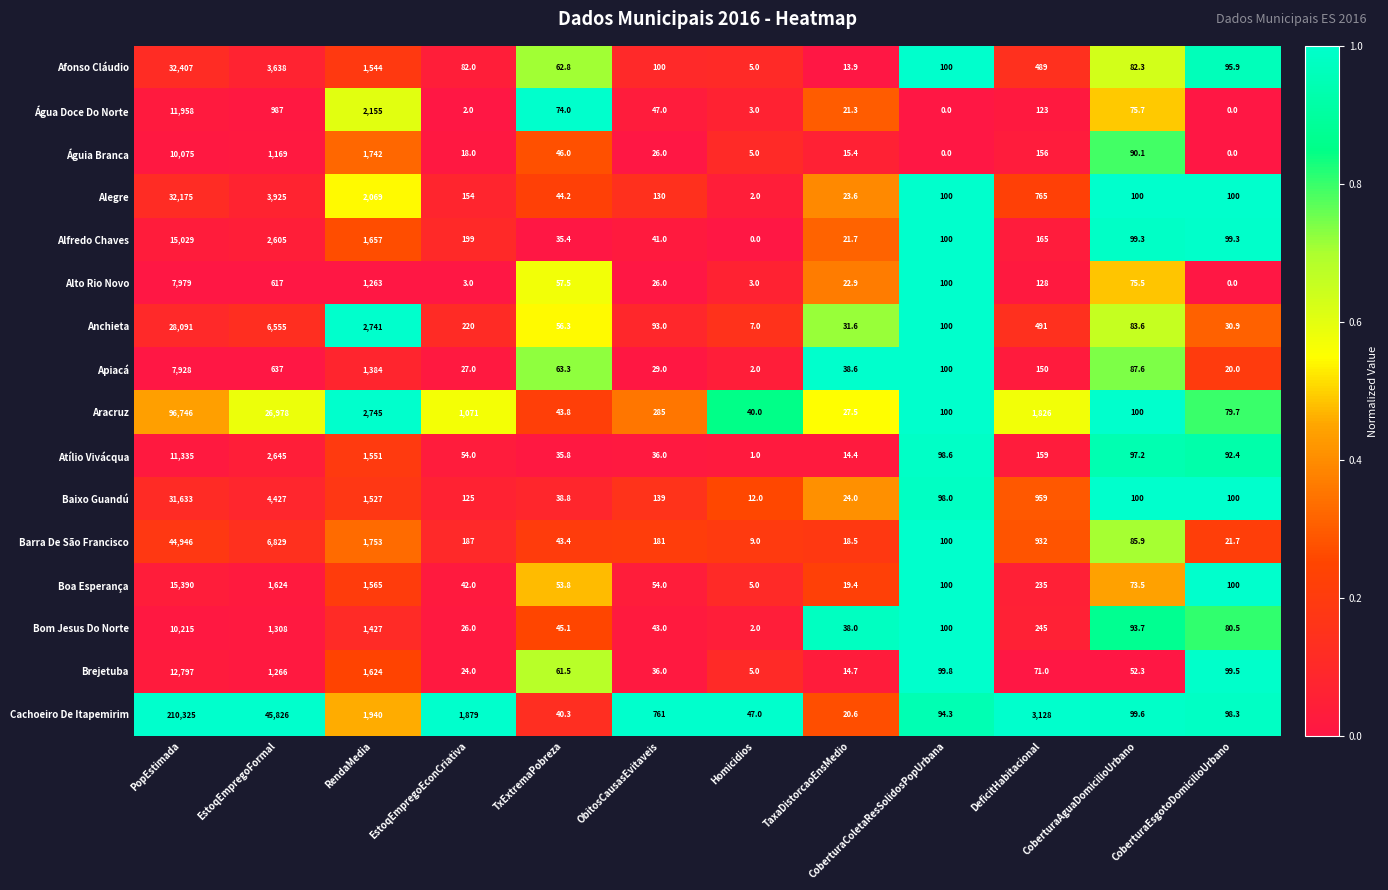

Which series has the widest spread of values?

Cachoeiro De Itapemirim